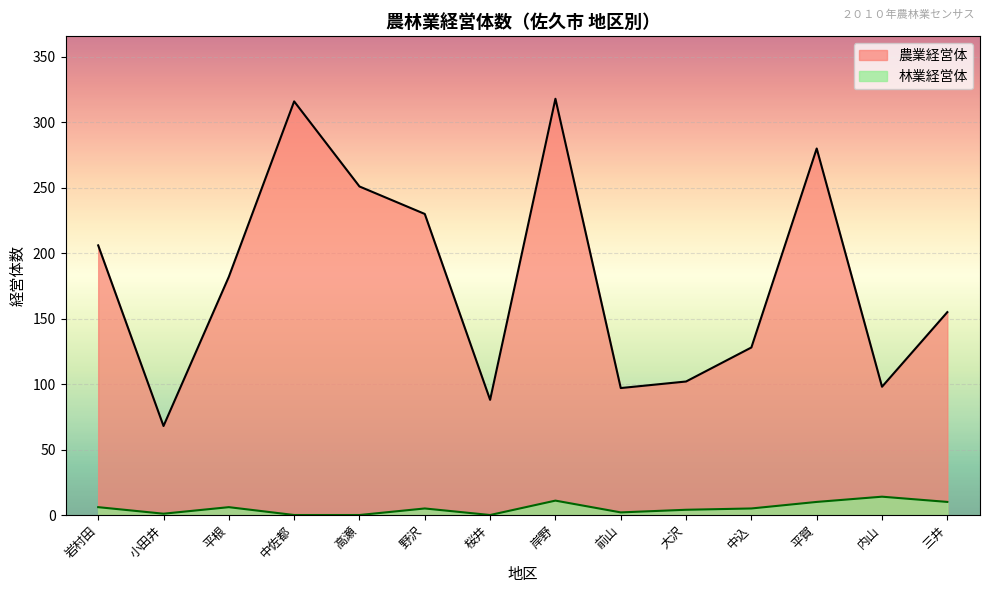

Reading right to left, list all the values displayed in this chart.

農業経営体: 155	98	280	128	102	97	318	88	230	251	316	182	68	206
林業経営体: 10	14	10	5	4	2	11	0	5	0	0	6	1	6